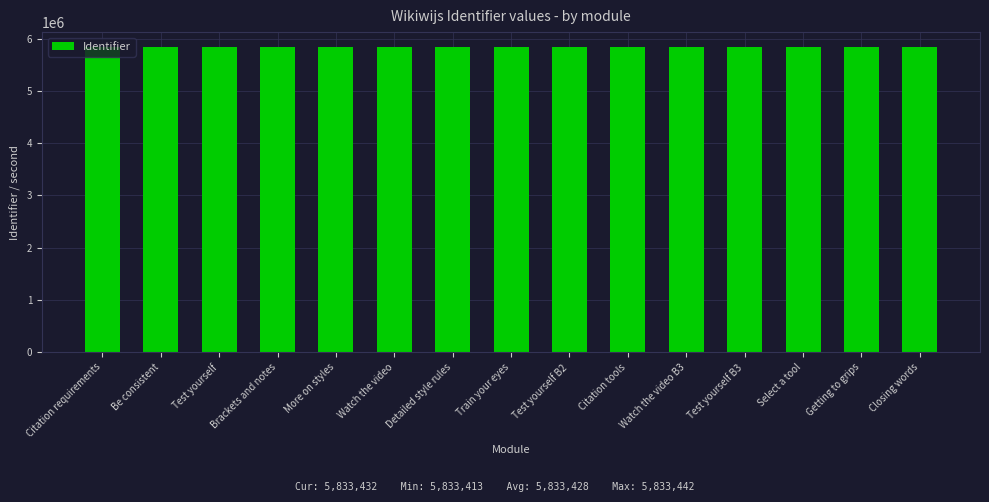

What is the greatest value displayed?

5833442